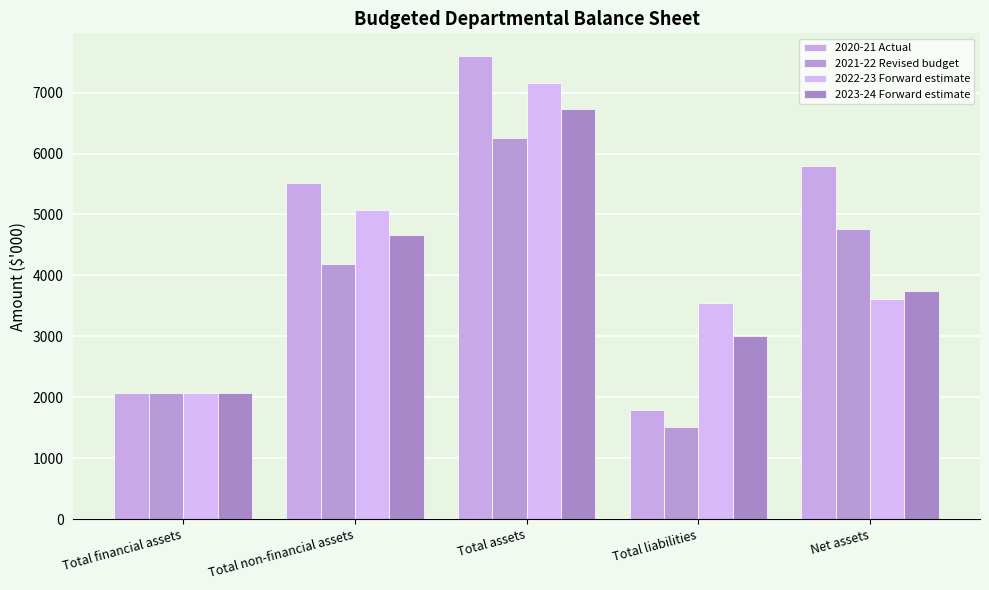

How many categories are shown in the chart?

5